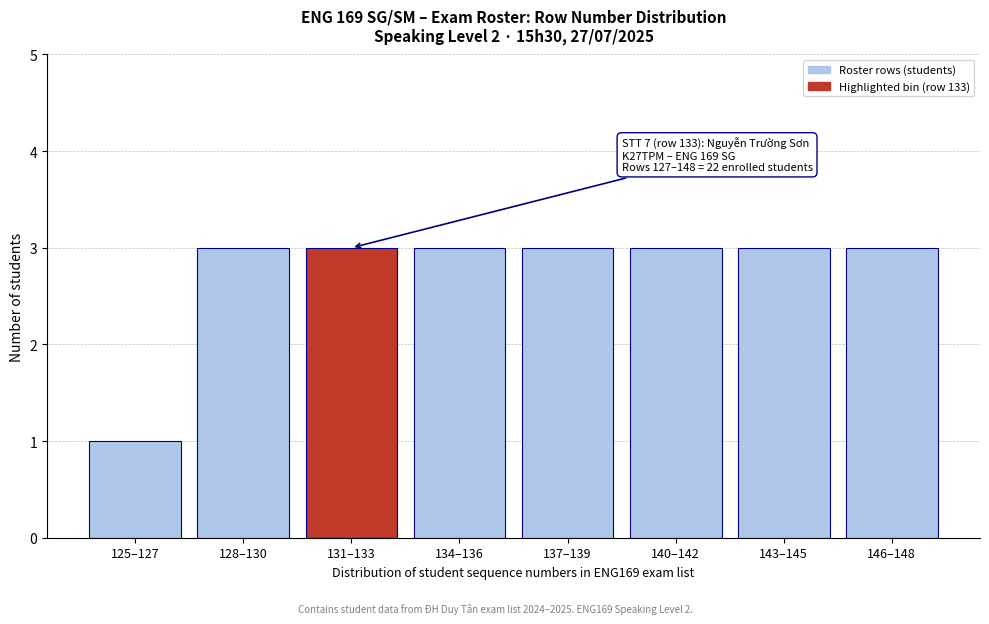

Reading left to right, transcribe all the data shown in this chart.

125–127=1	128–130=3	131–133=3	134–136=3	137–139=3	140–142=3	143–145=3	146–148=3